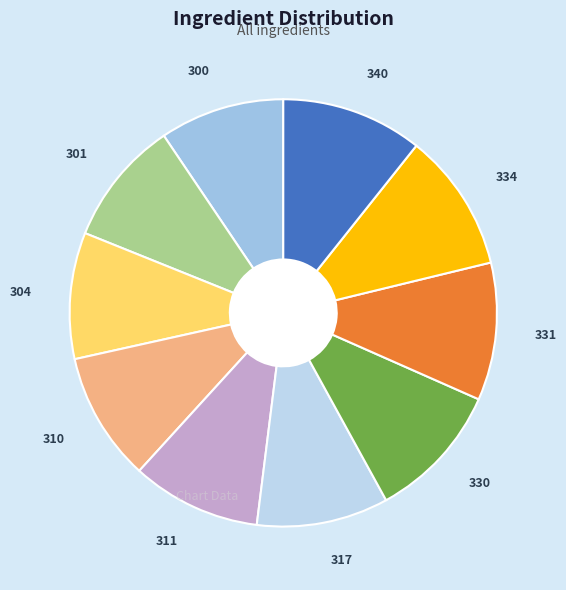

How many segments does this pie chart have?

10